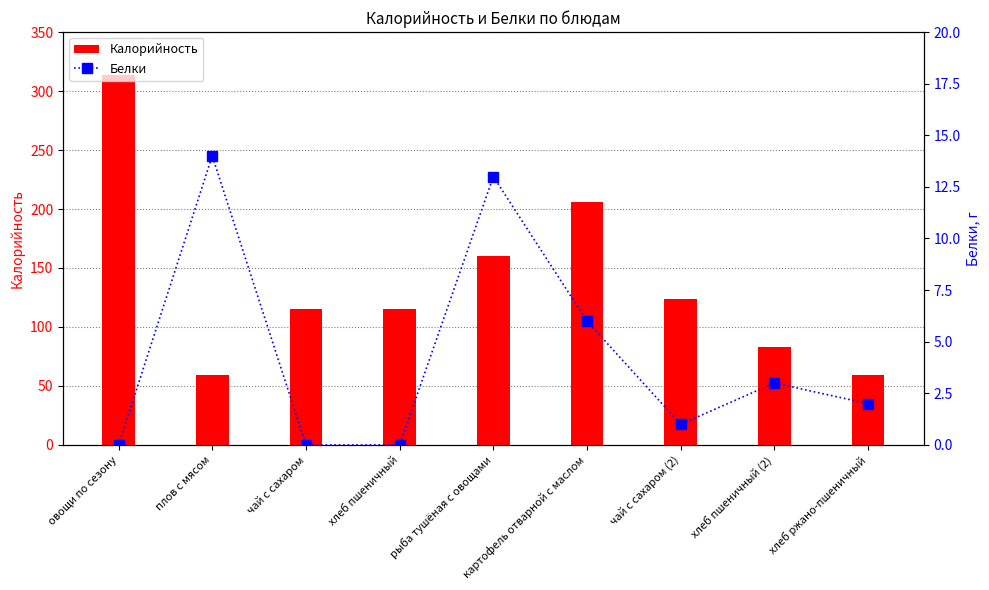

What is the difference between the Калорийность values at чай с сахаром (2) and чай с сахаром?

9